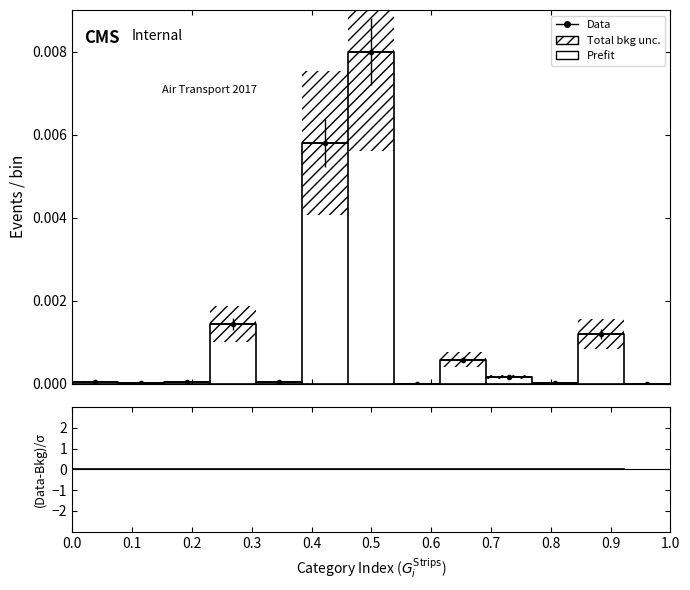

What is the label of the 2nd point from the left?

0.1